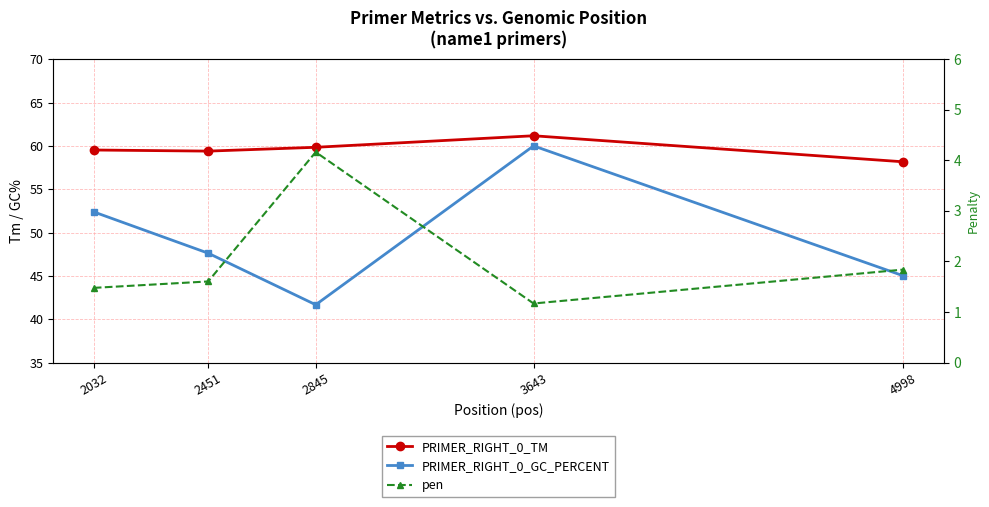

Reading left to right, transcribe all the data shown in this chart.

PRIMER_RIGHT_0_TM: 2032=59.5	2451=59.4	2845=59.8	3643=61.2	4998=58.2
PRIMER_RIGHT_0_GC_PERCENT: 2032=52.4	2451=47.6	2845=41.7	3643=60.0	4998=45.0
pen: 2032=1.5	2451=1.6	2845=4.2	3643=1.2	4998=1.8